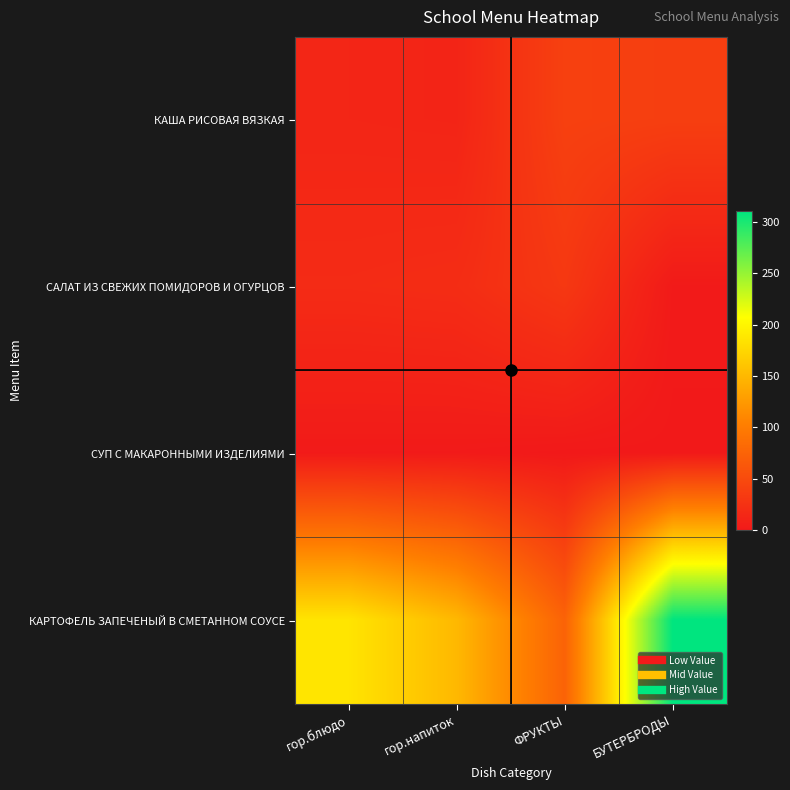

Rank the series by their maximum value, from lowest to highest.

СУП С МАКАРОННЫМИ ИЗДЕЛИЯМИ, САЛАТ ИЗ СВЕЖИХ ПОМИДОРОВ И ОГУРЦОВ, КАША РИСОВАЯ ВЯЗКАЯ, КАРТОФЕЛЬ ЗАПЕЧЕНЫЙ В СМЕТАННОМ СОУСЕ